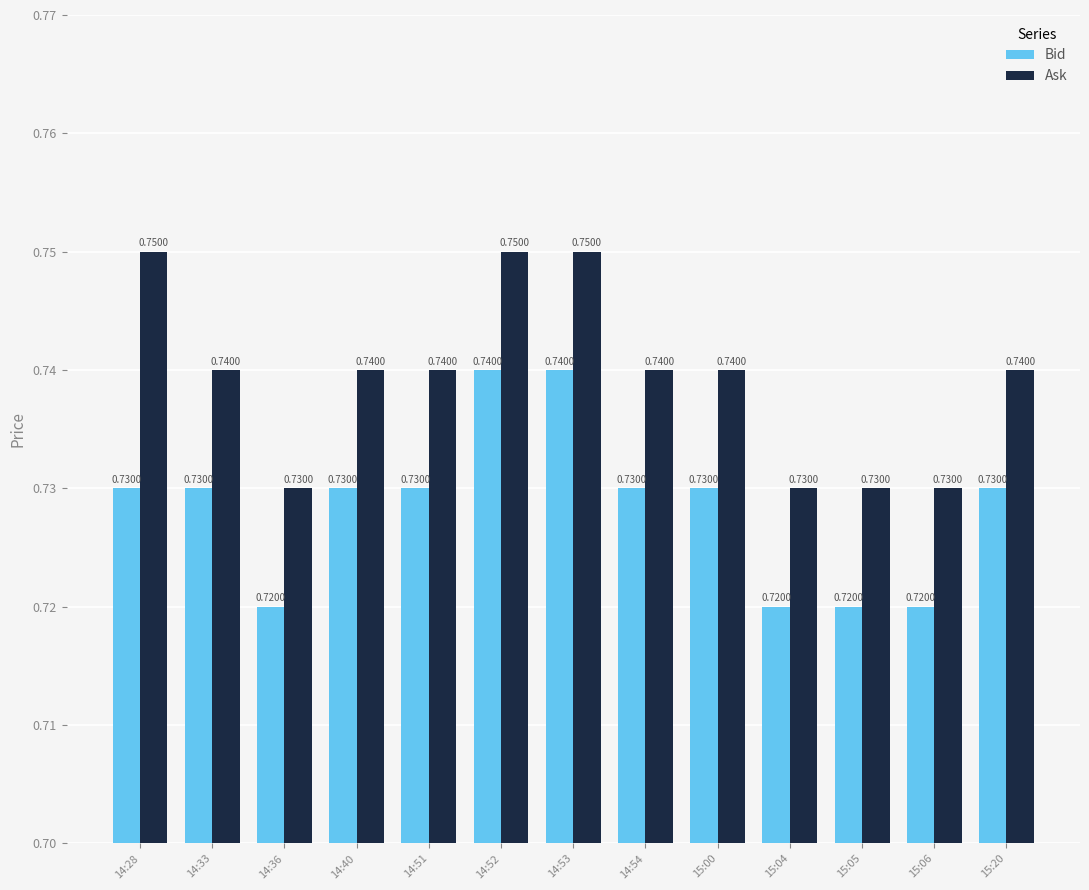

What is the sum of the Bid values at 14:52 and 14:33?

1.5